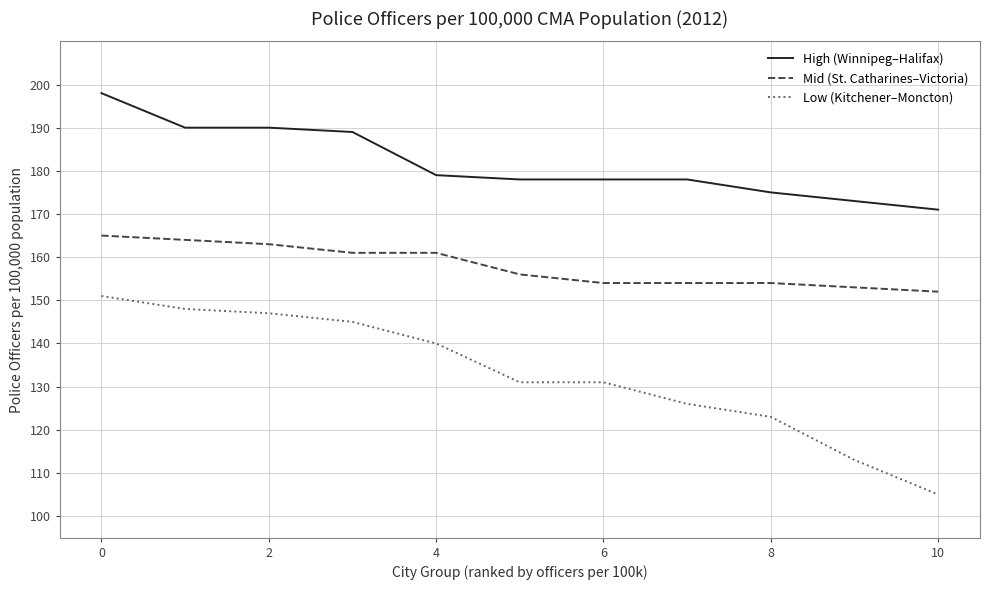

What is the minimum value for High (Winnipeg–Halifax)?

171